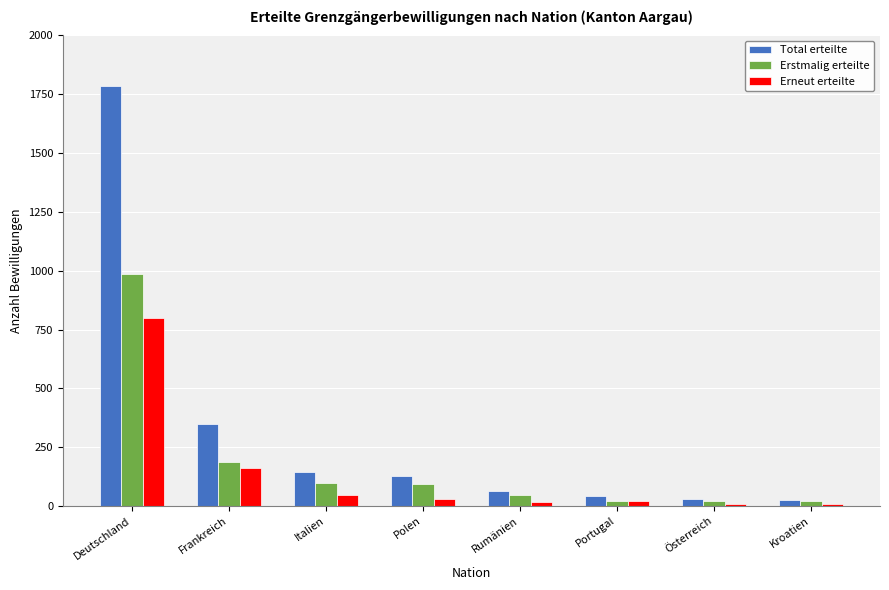

At which category is the sum across all series the highest?

Deutschland